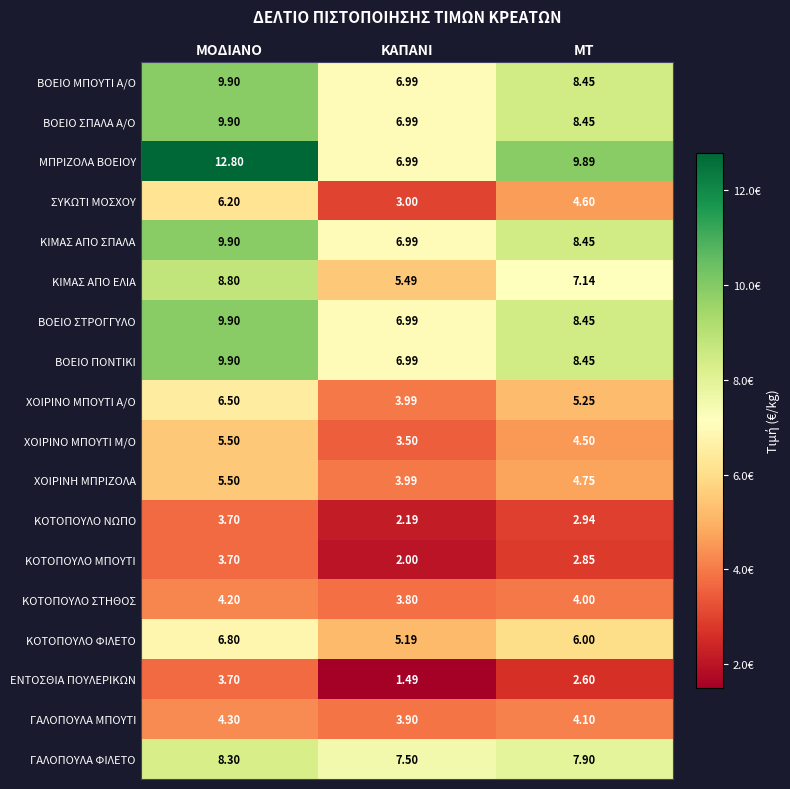

Where is ΓΑΛΟΠΟΥΛΑ ΦΙΛΕΤΟ nearest to the value 7?

ΚΑΠΑΝΙ